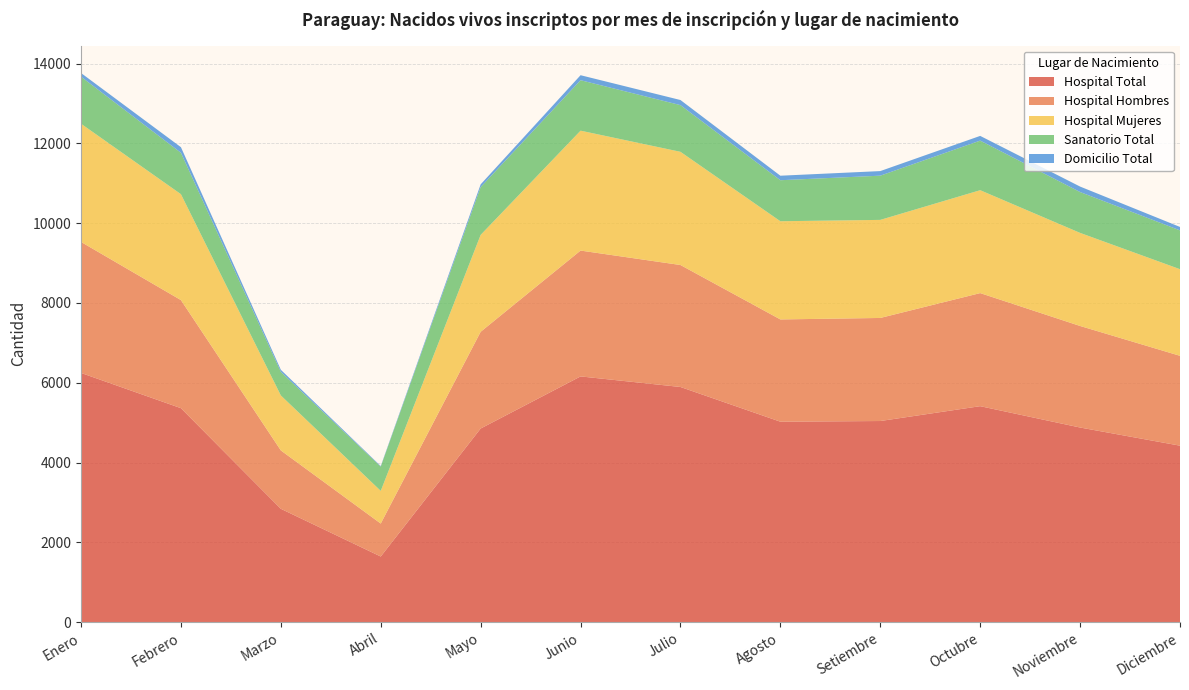

Reading left to right, what are all the values shown in this chart?

Hospital Total: Enero=6246	Febrero=5363	Marzo=2841	Abril=1645	Mayo=4853	Junio=6159	Julio=5894	Agosto=5024	Setiembre=5041	Octubre=5413	Noviembre=4878	Diciembre=4423
Hospital Hombres: Enero=3283	Febrero=2709	Marzo=1463	Abril=826	Mayo=2424	Junio=3154	Julio=3057	Agosto=2563	Setiembre=2583	Octubre=2834	Noviembre=2545	Diciembre=2252
Hospital Mujeres: Enero=2963	Febrero=2654	Marzo=1378	Abril=819	Mayo=2429	Junio=3005	Julio=2837	Agosto=2461	Setiembre=2458	Octubre=2579	Noviembre=2333	Diciembre=2171
Sanatorio Total: Enero=1179	Febrero=1038	Marzo=591	Abril=608	Mayo=1198	Junio=1265	Julio=1170	Agosto=1028	Setiembre=1108	Octubre=1243	Noviembre=1024	Diciembre=973
Domicilio Total: Enero=92	Febrero=140	Marzo=52	Abril=14	Mayo=68	Junio=125	Julio=128	Agosto=113	Setiembre=115	Octubre=118	Noviembre=137	Diciembre=86